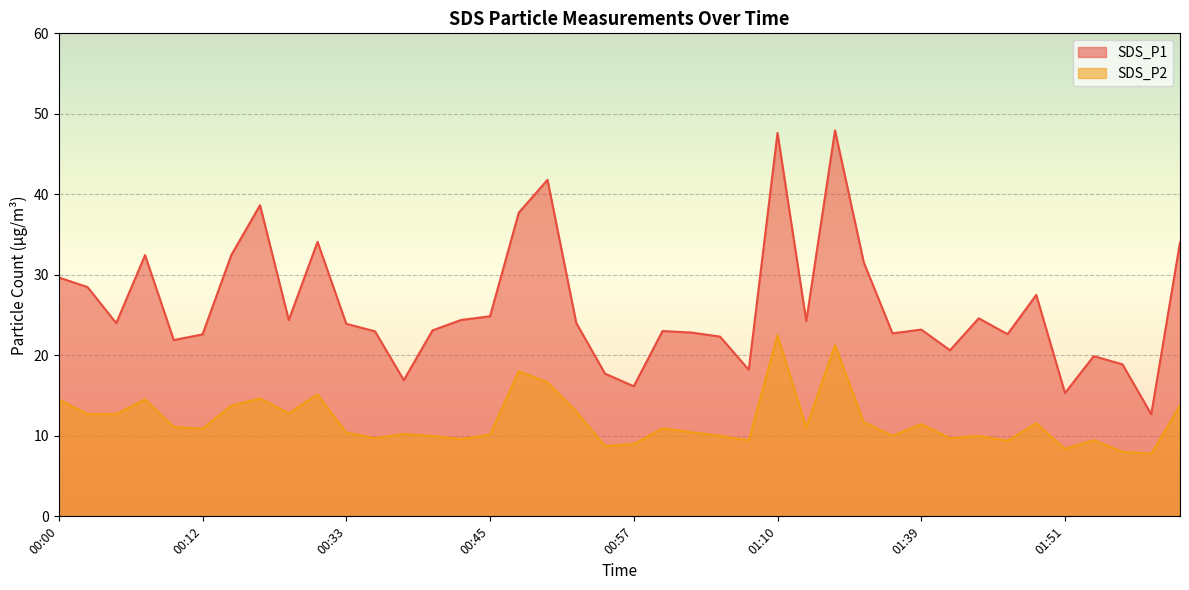

True or false: SDS_P1 and SDS_P2 cross at least once.

False